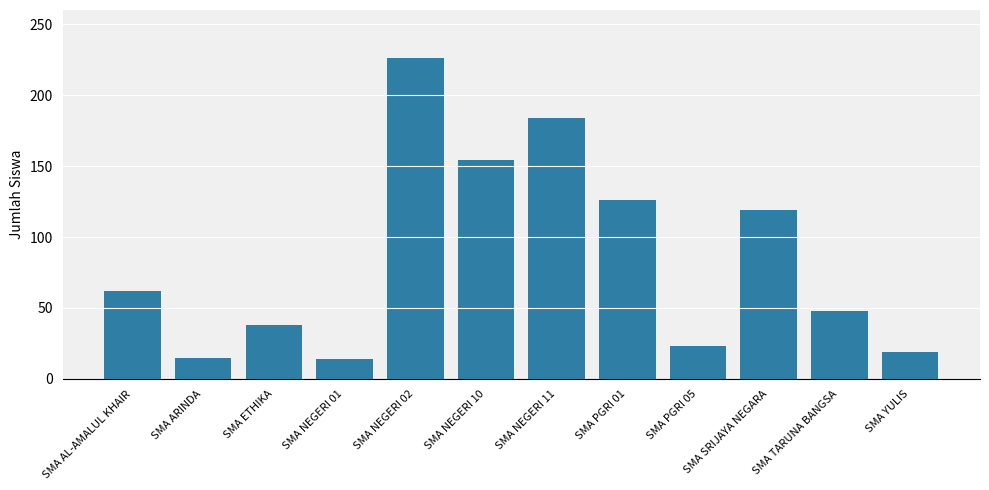

How many bars are there in total?

12